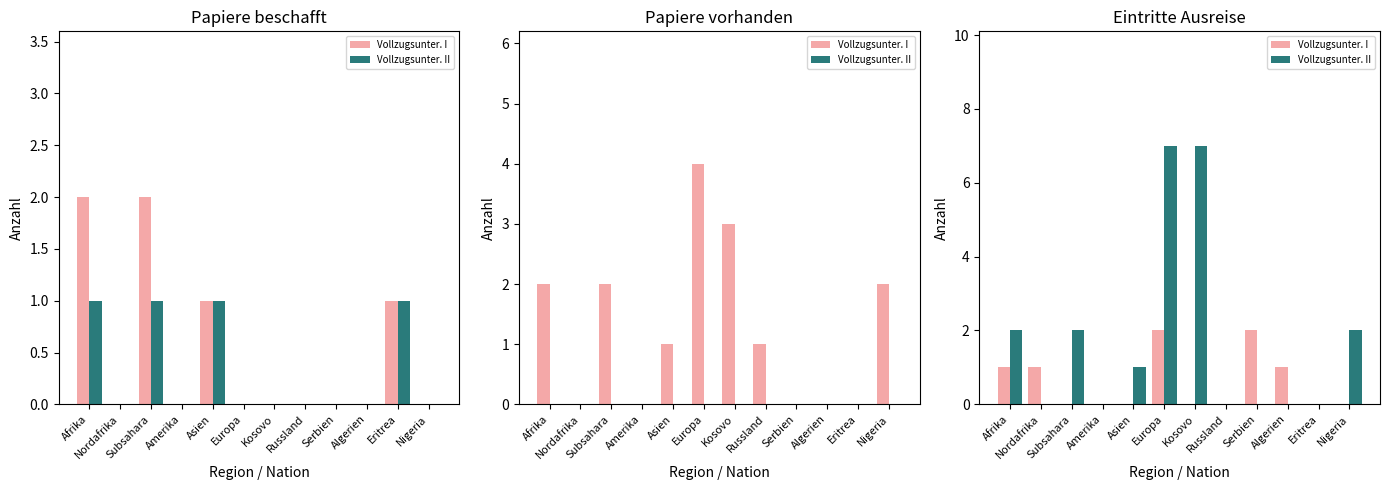

What are all the series names shown in the legend?

Vollzugsunter. I, Vollzugsunter. II